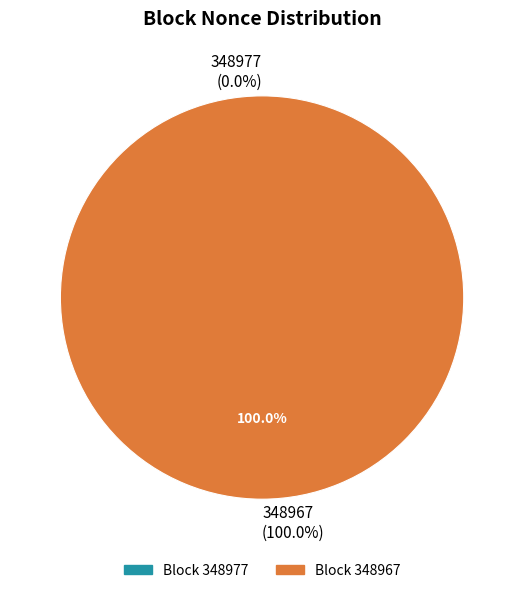

What percentage is the 348967 slice, to the nearest percent?

100%